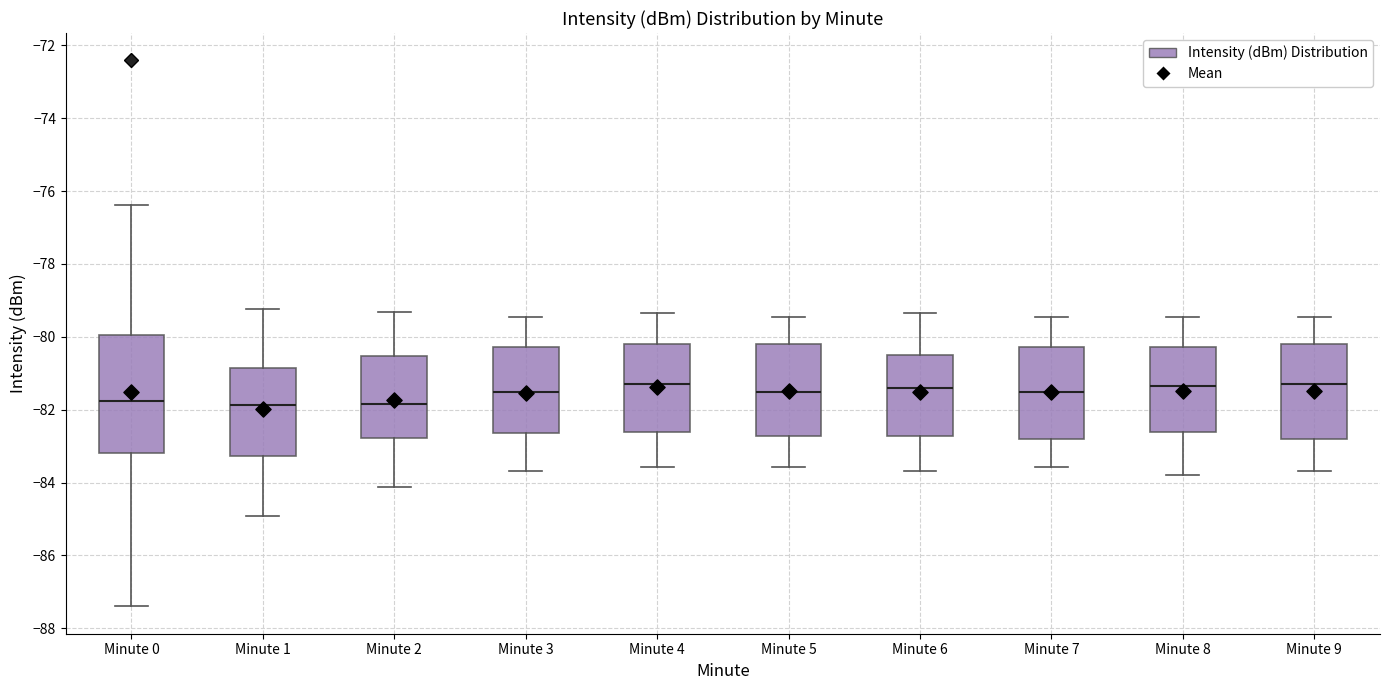

Comparing the boxes themselves (not the whiskers), which one is the tallest?

Minute 0